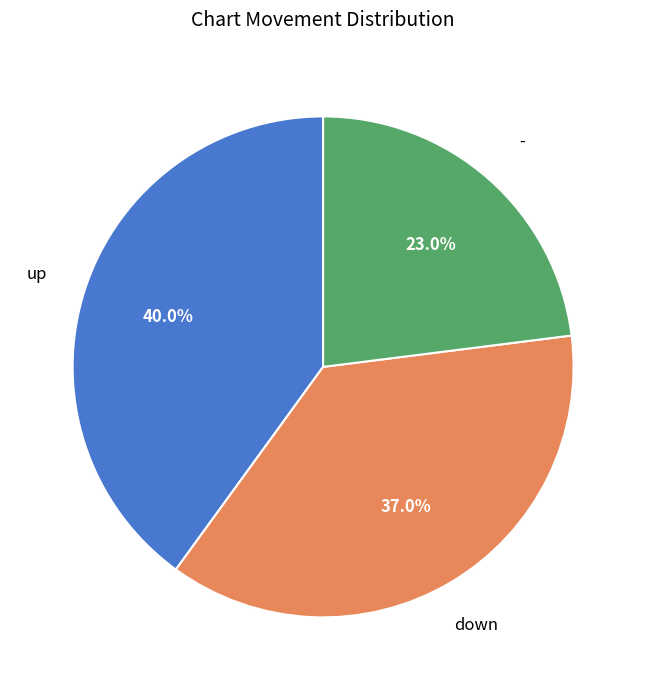

Is there any slice that represents more than half of the pie?

No